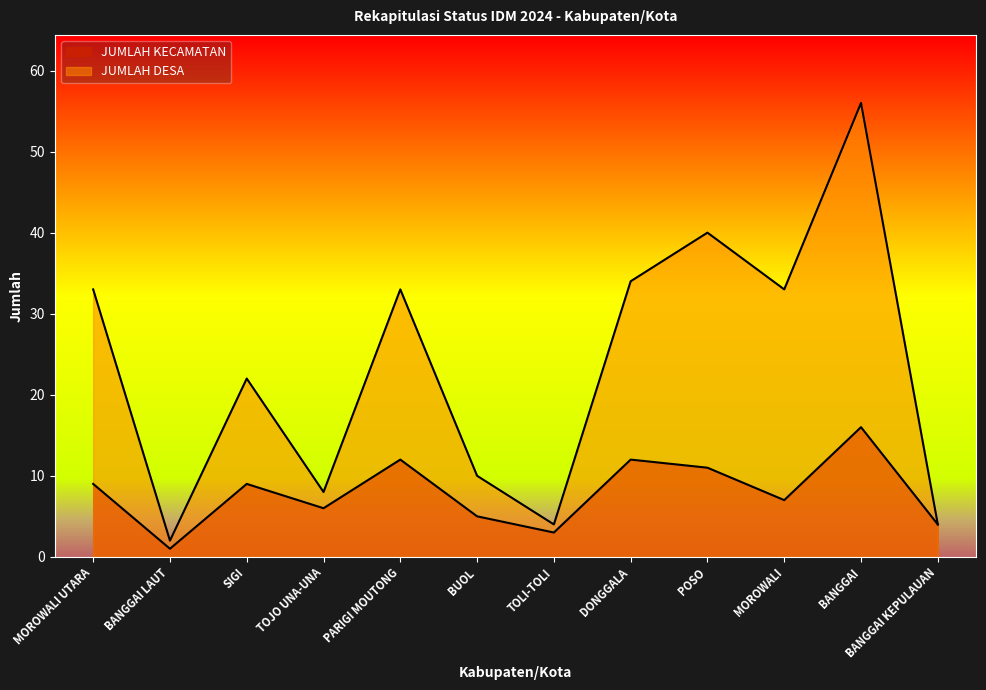

What is the difference between the maximum and second lowest values in the JUMLAH KECAMATAN series?

13